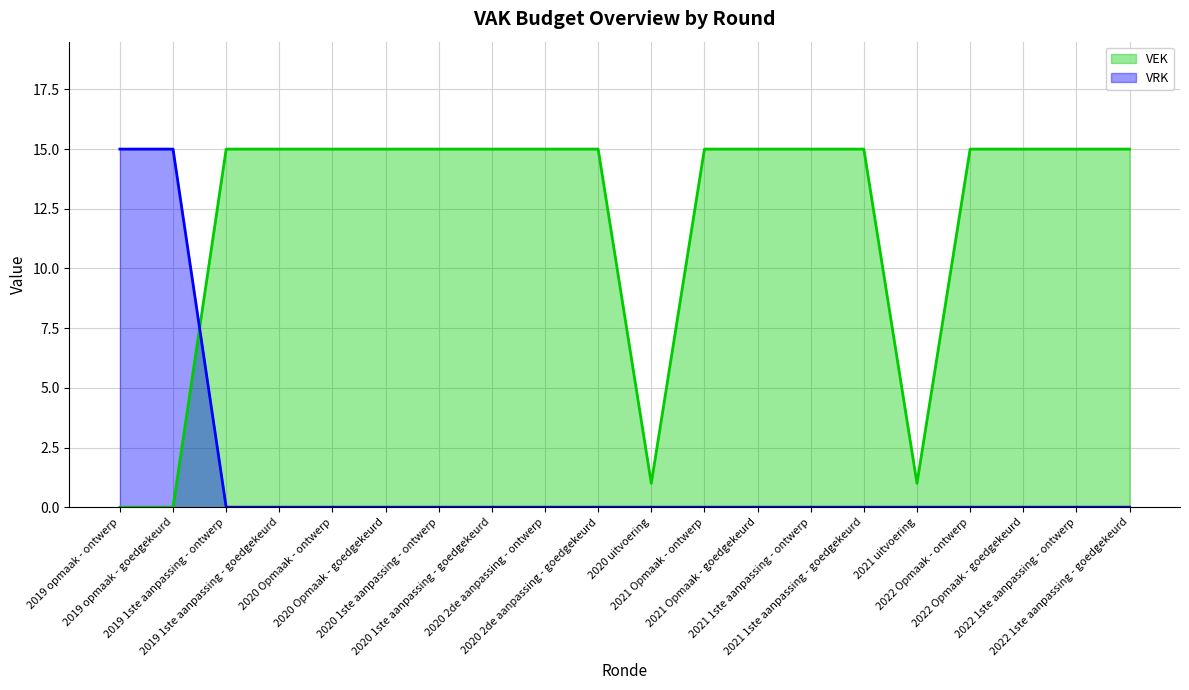

Which label corresponds to the largest value in the chart?

2019 1ste aanpassing - ontwerp